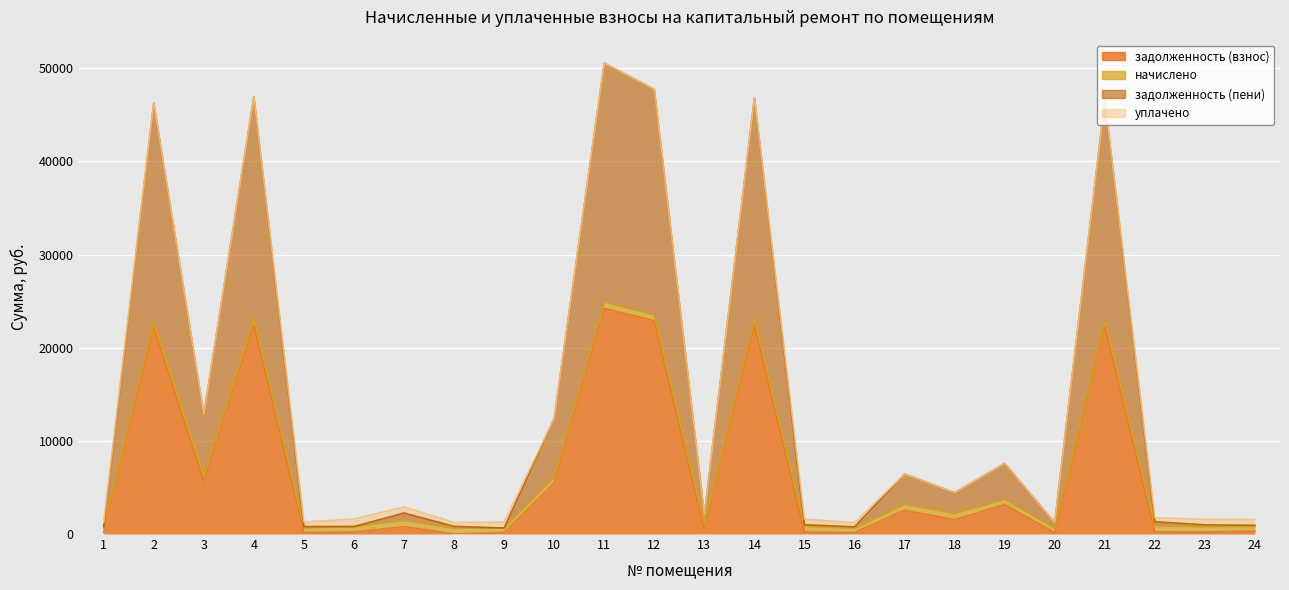

Count the number of categories in the chart.

24